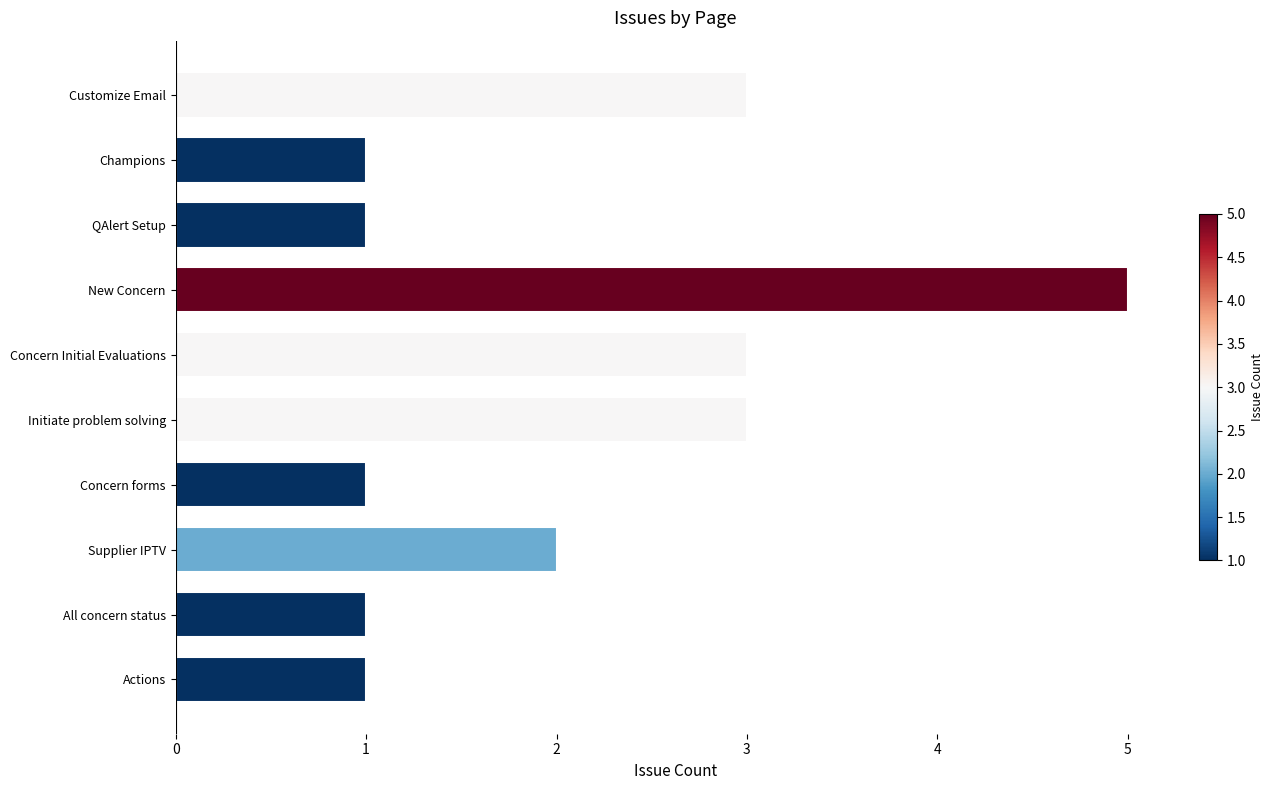

Reading top to bottom, extract all data points from this chart.

3	1	1	5	3	3	1	2	1	1